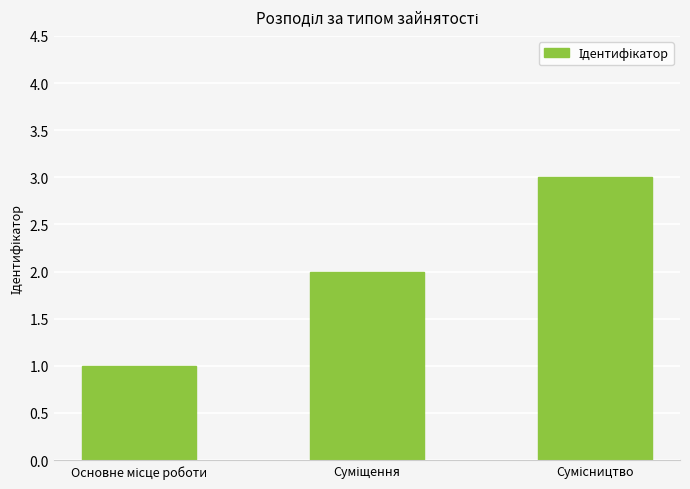

What is the greatest value displayed?

3